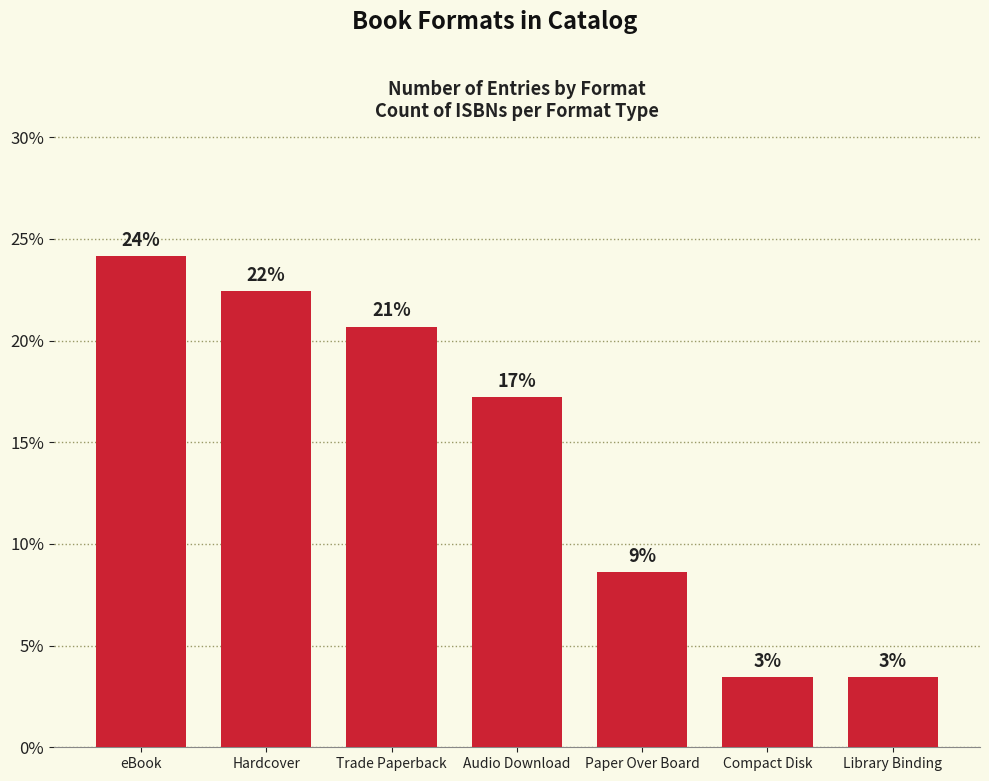

Are the bars horizontal?

No